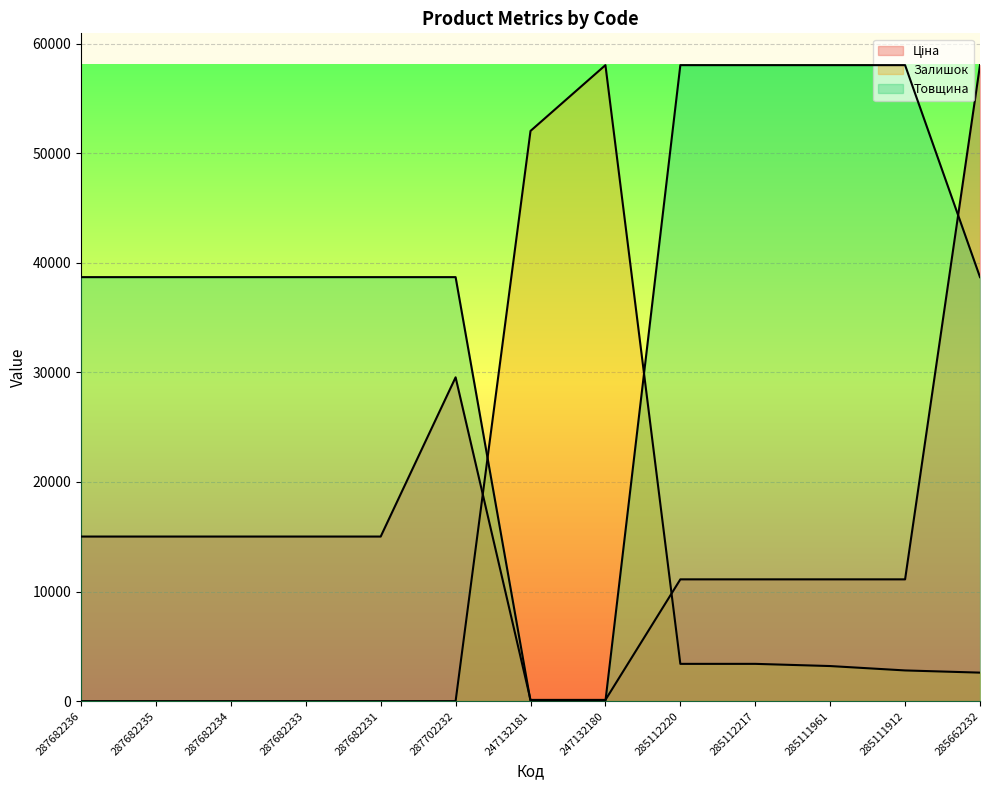

At how many categories does at least one series exceed 29110?

13